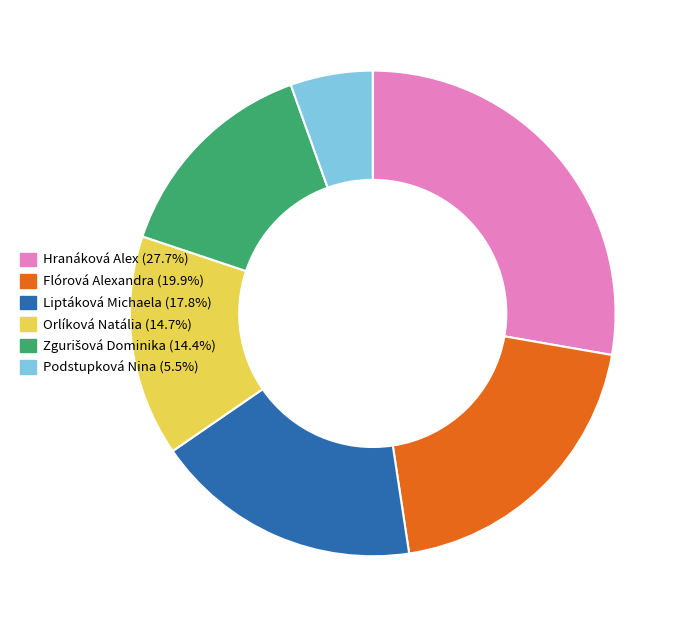

Is there a majority slice in this chart?

No